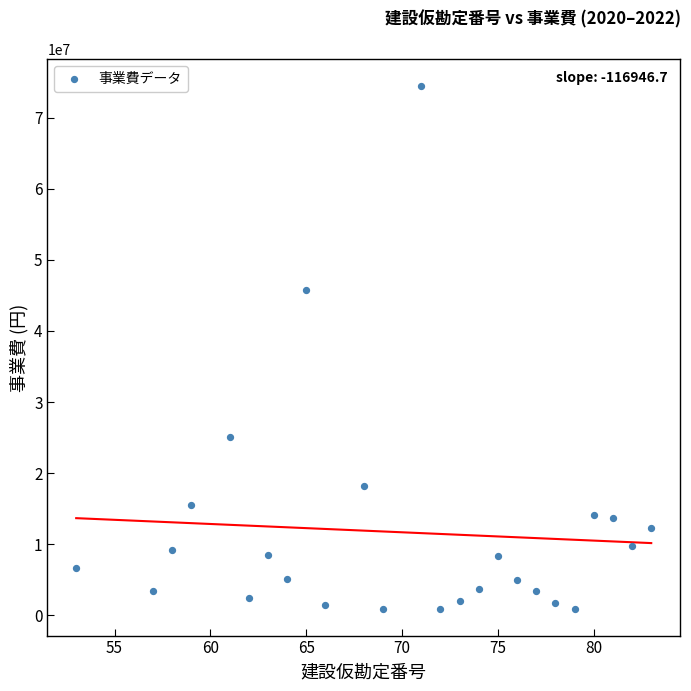

What is the range of X values (max minus min)?

30